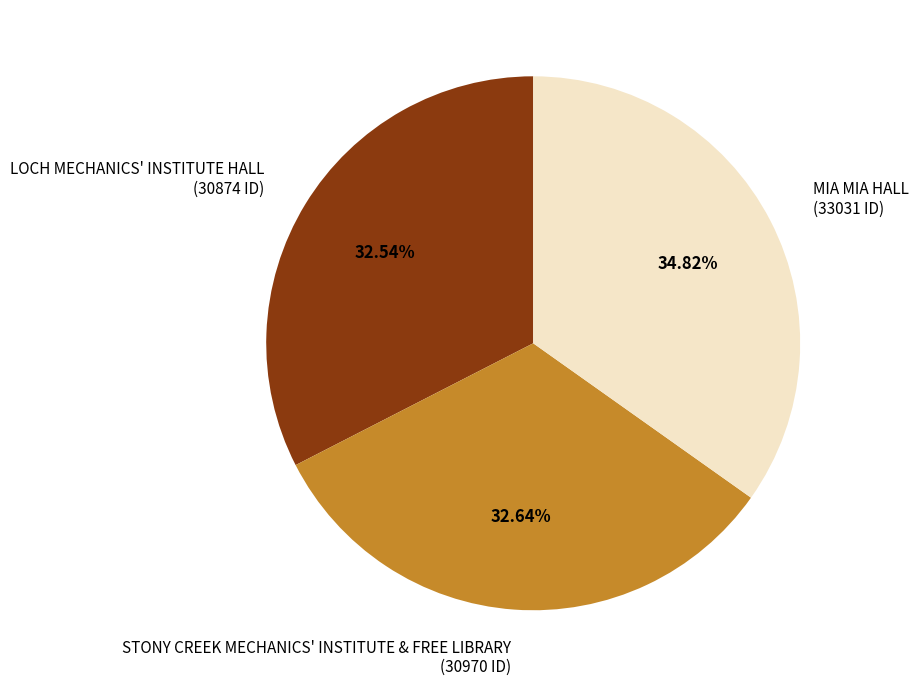

To the nearest percent, what percentage of the pie is STONY CREEK MECHANICS' INSTITUTE & FREE LIBRARY?

33%